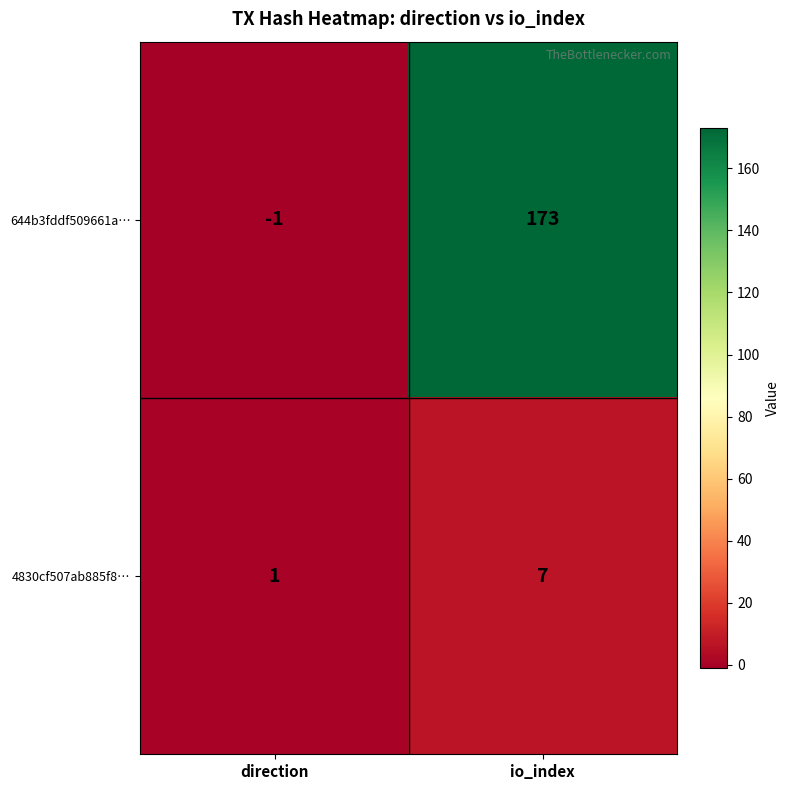

What is the average value of the 4830cf507ab885f8… series?

4